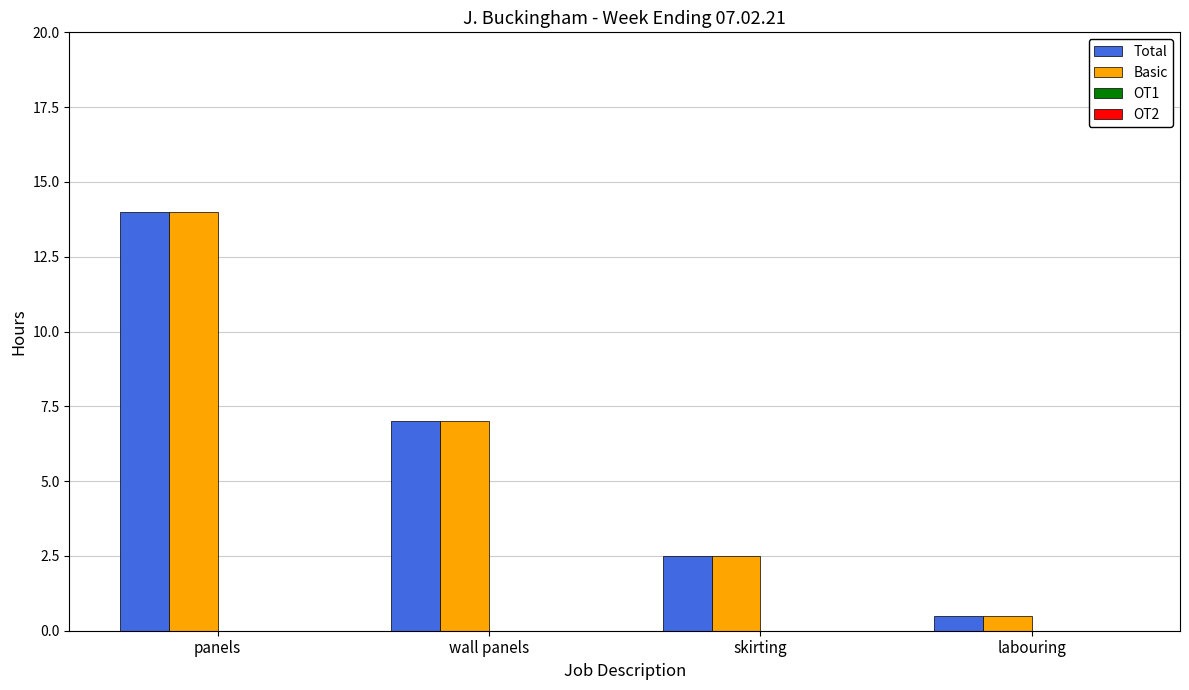

The value of Total at wall panels is 3.0. True or false?

False